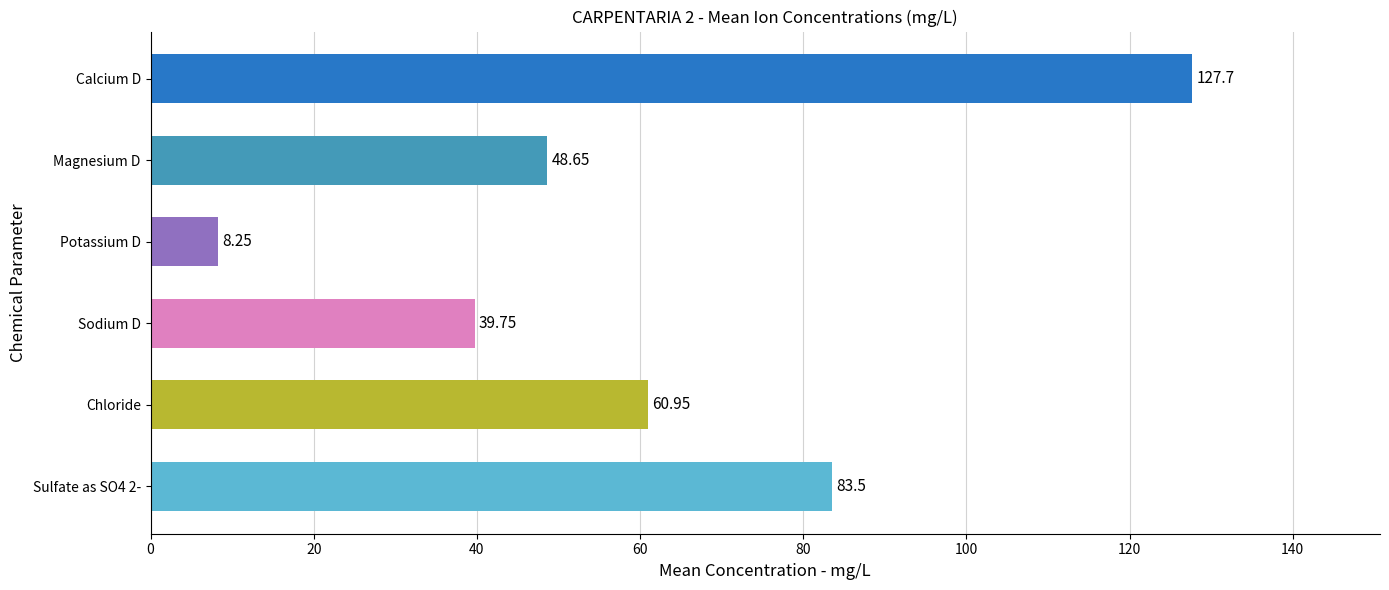

List the labels in order of value, smallest first.

Potassium D, Sodium D, Magnesium D, Chloride, Sulfate as SO4 2-, Calcium D